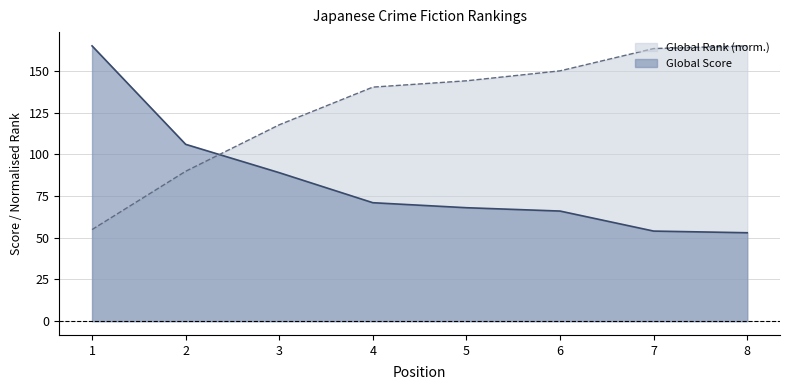

What is the smallest value displayed?

53.0